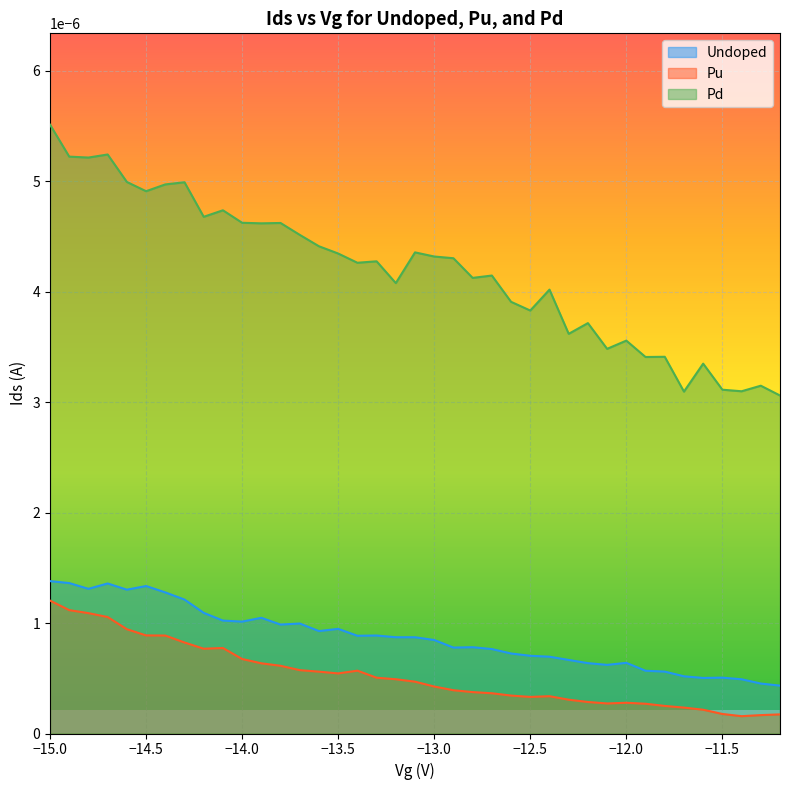

At which category is the sum across all series the highest?

−15.0